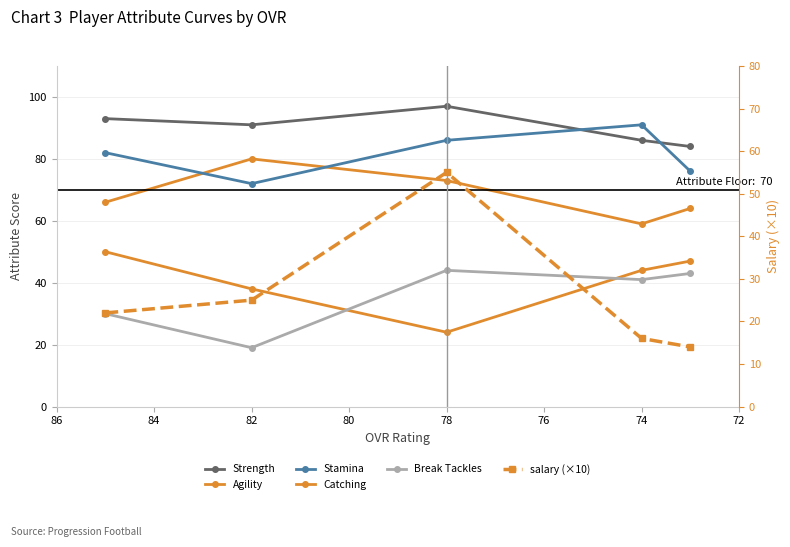

Which has a higher value, 76 or 80?

76